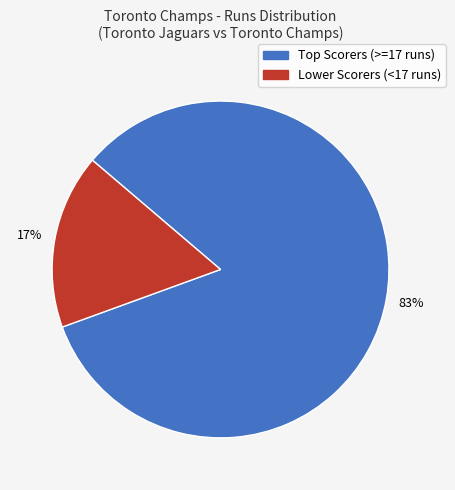

Does any single category account for the majority?

Yes